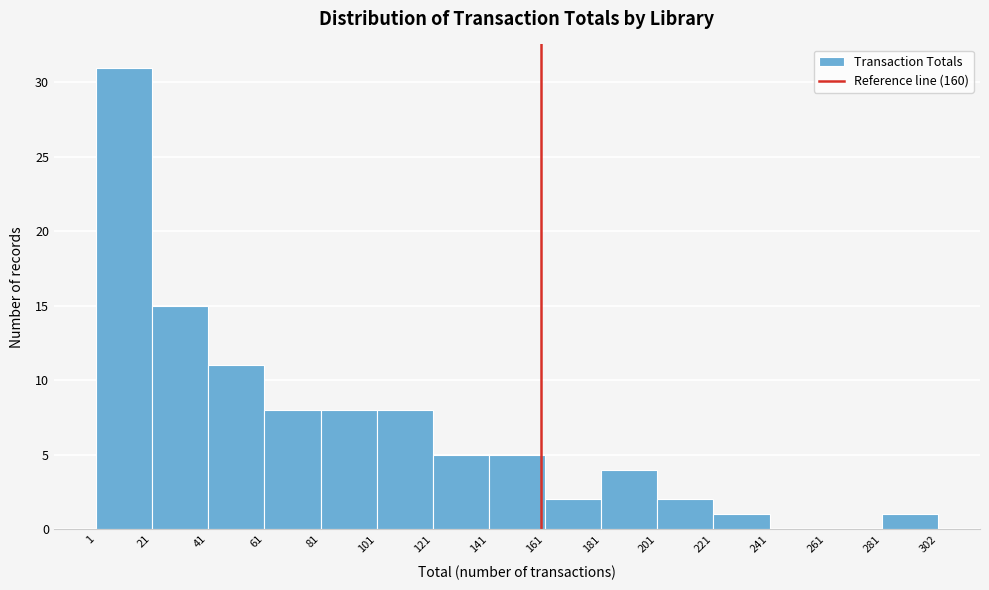

Reading left to right, transcribe this chart: for each bar, give the range it covers on the x-axis and its height. The values are not printed on the chart, so give them approximately, as read against the axis.

1 to 21: 31
21 to 41: 15
41 to 61: 11
61 to 81: 8
81 to 101: 8
101 to 121: 8
121 to 141: 5
141 to 161: 5
161 to 181: 2
181 to 201: 4
201 to 221: 2
221 to 241: 1
241 to 261: 0
261 to 281: 0
281 to 302: 1